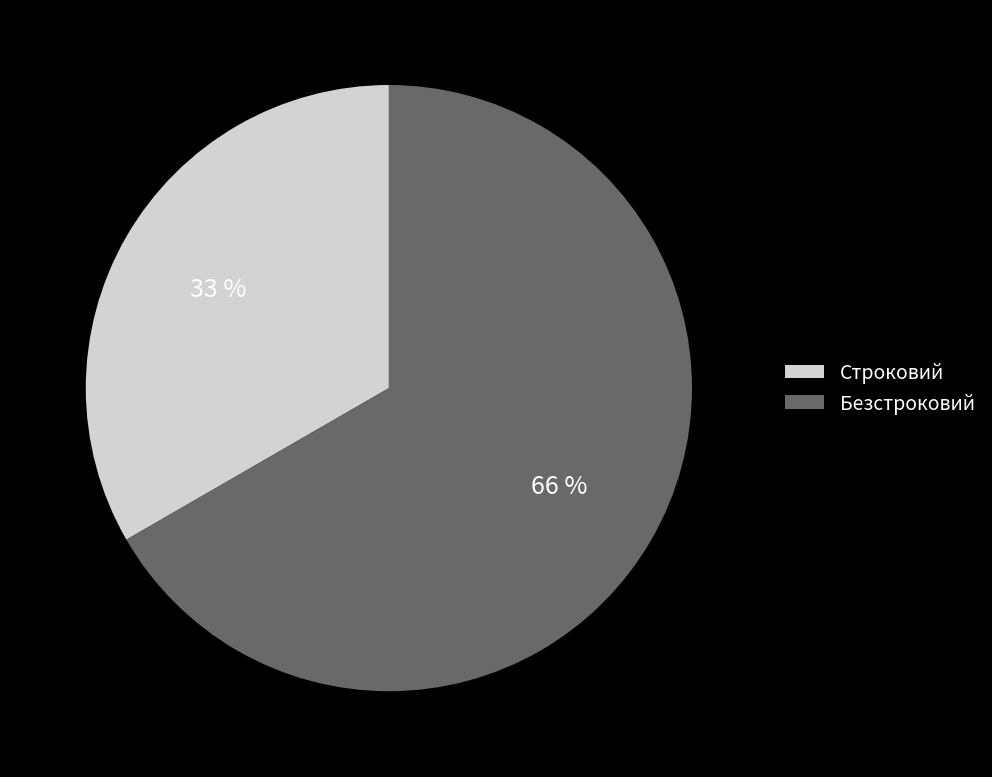

Is there any slice that represents more than half of the pie?

Yes